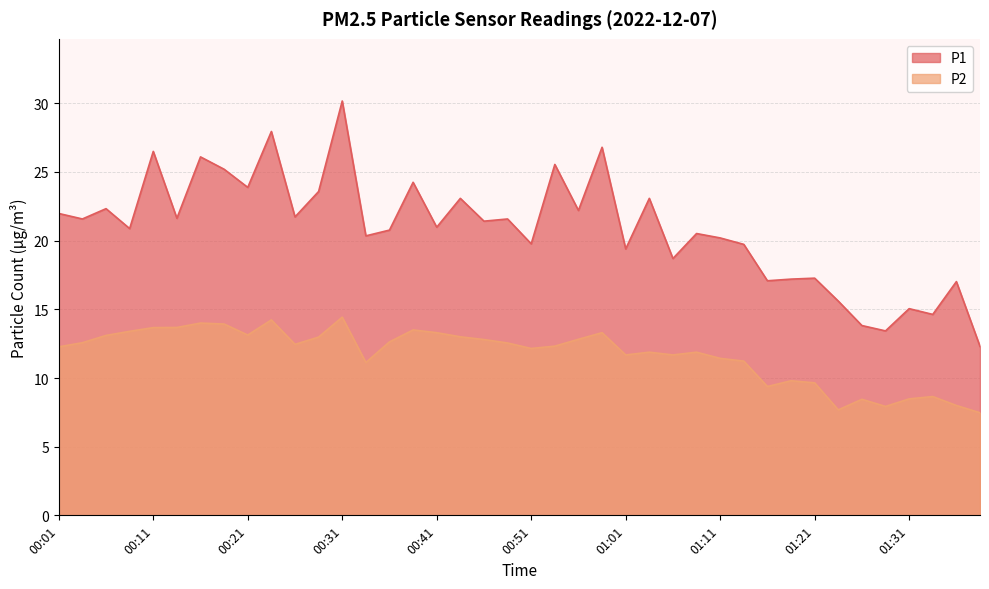

Where is the first local maximum for P2?

00:16